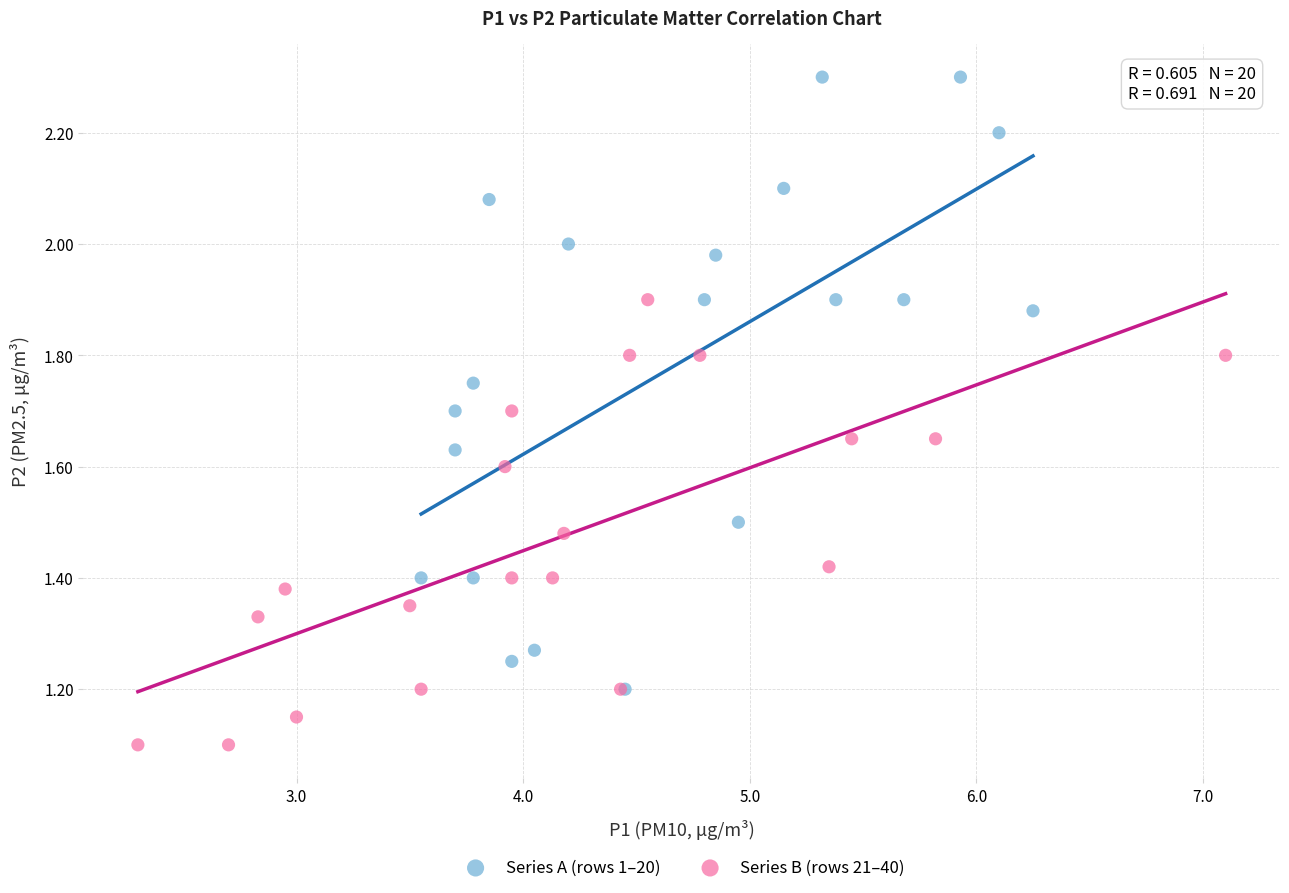

Which series has the largest Y range (max minus min)?

Series A (rows 1–20)